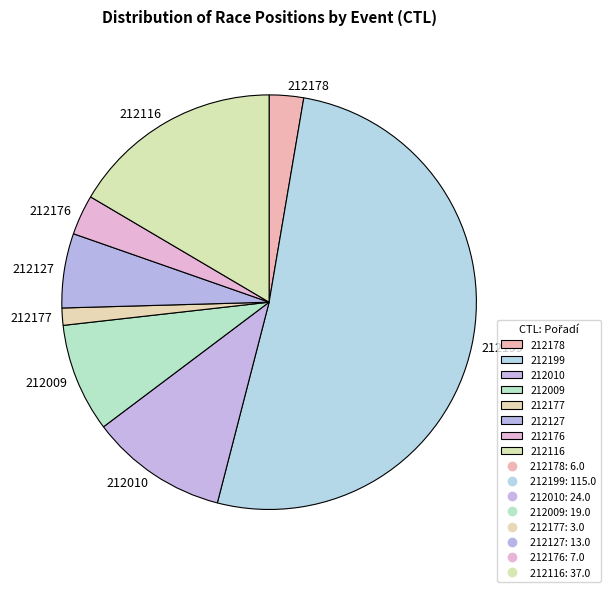

Which slice is the smallest?

212177